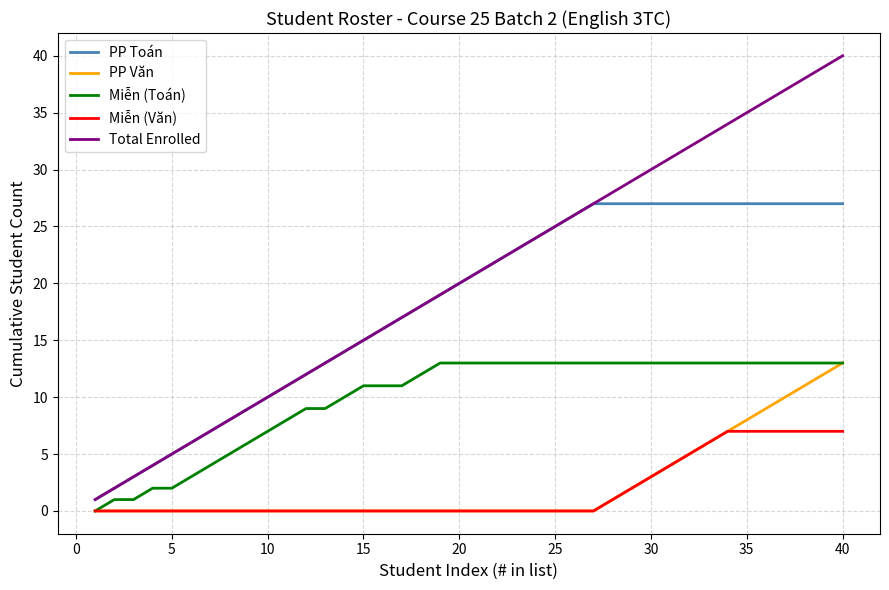

True or false: Miễn (Văn) and Total Enrolled intersect in this chart.

False